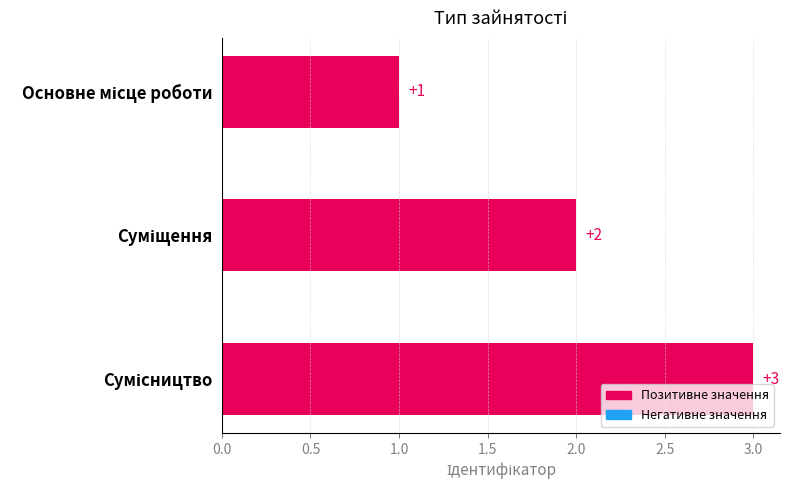

What is the sum of all values?

6